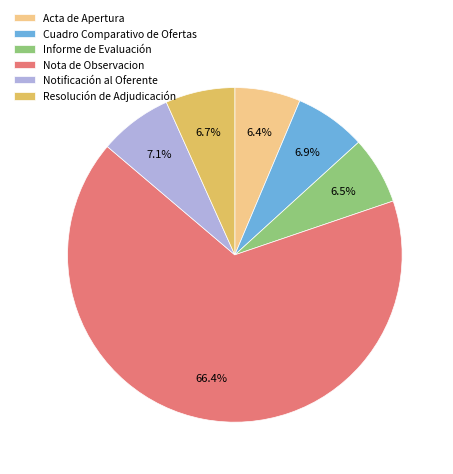

Is it true that Cuadro Comparativo de Ofertas is 7% of the pie?

True